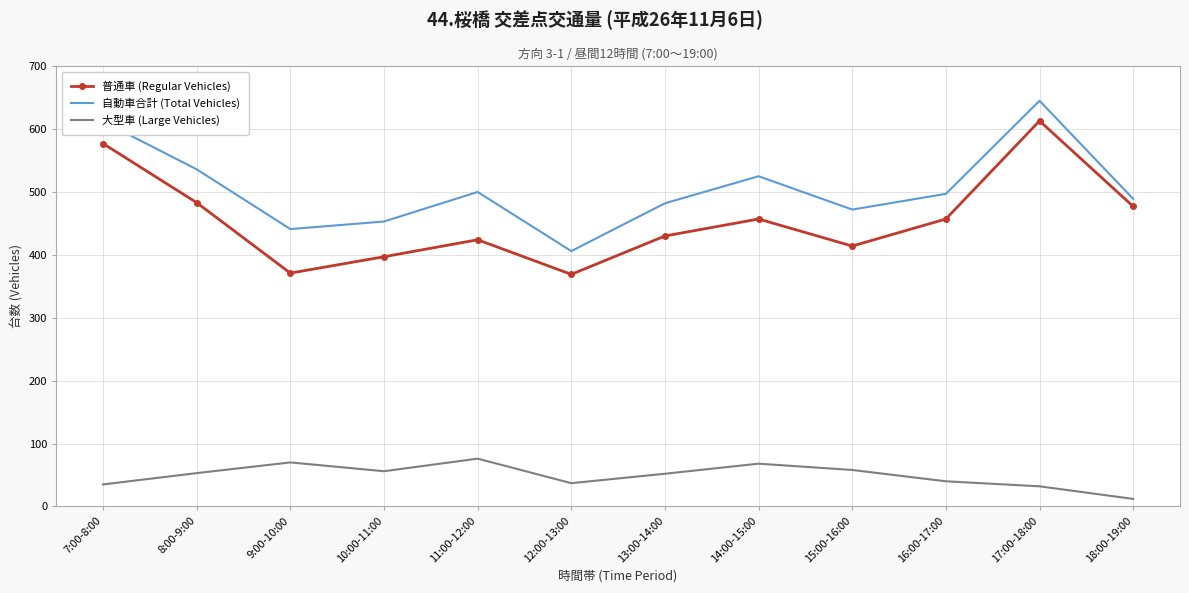

Count the number of data series in this chart.

3